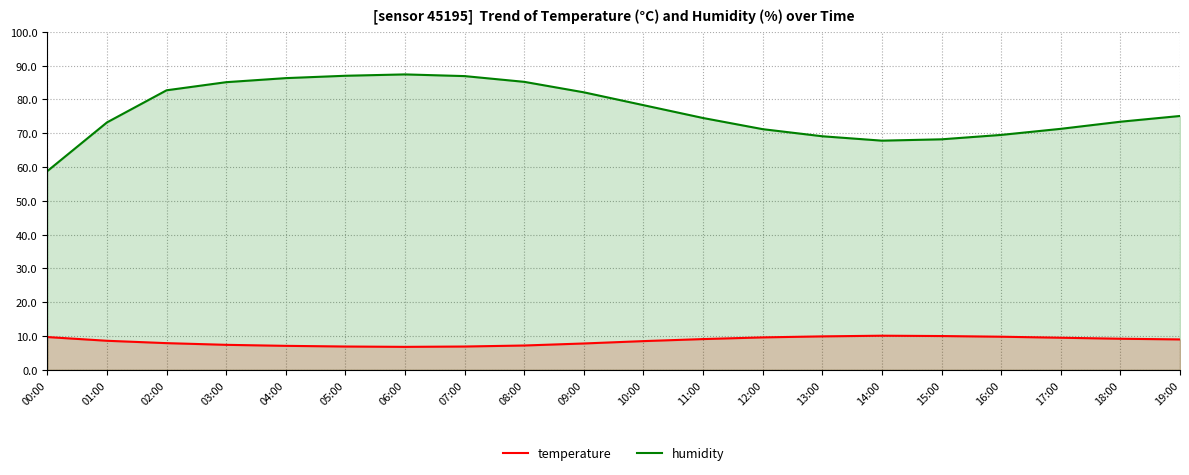

What are all the series names shown in the legend?

temperature, humidity